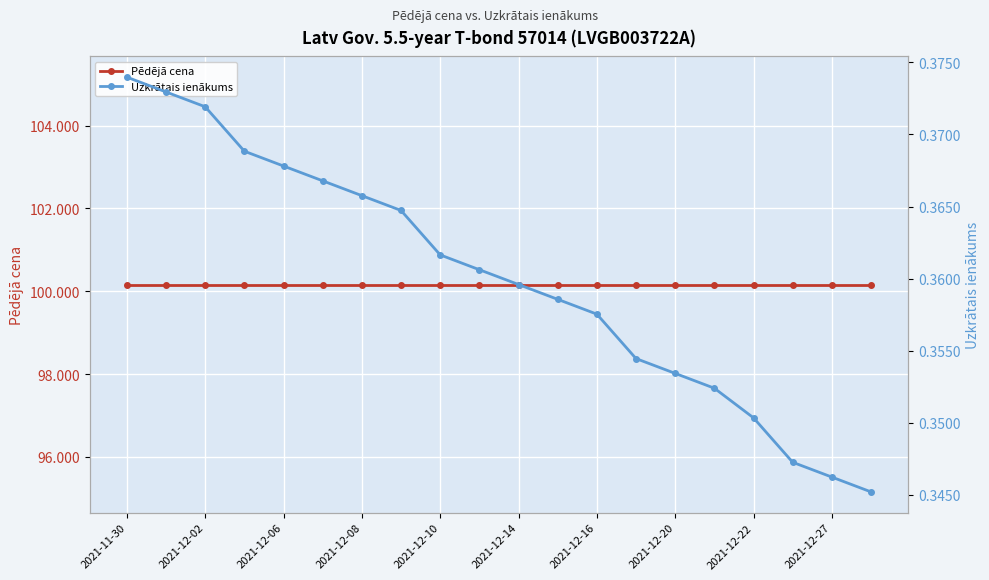

List the series in order of their peak value, highest first.

Pēdējā cena, Uzkrātais ienākums